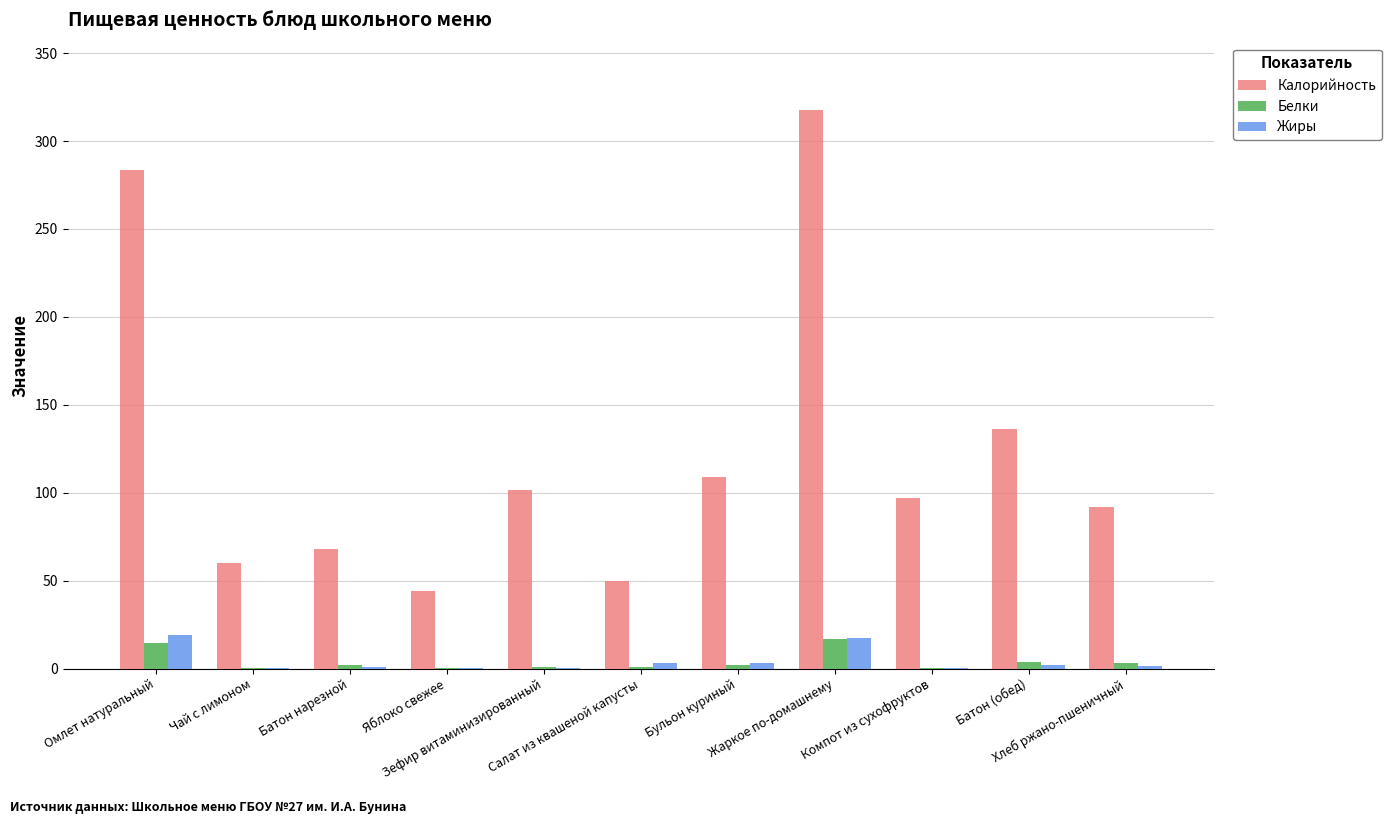

How many data points in Калорийность are above 97?

6